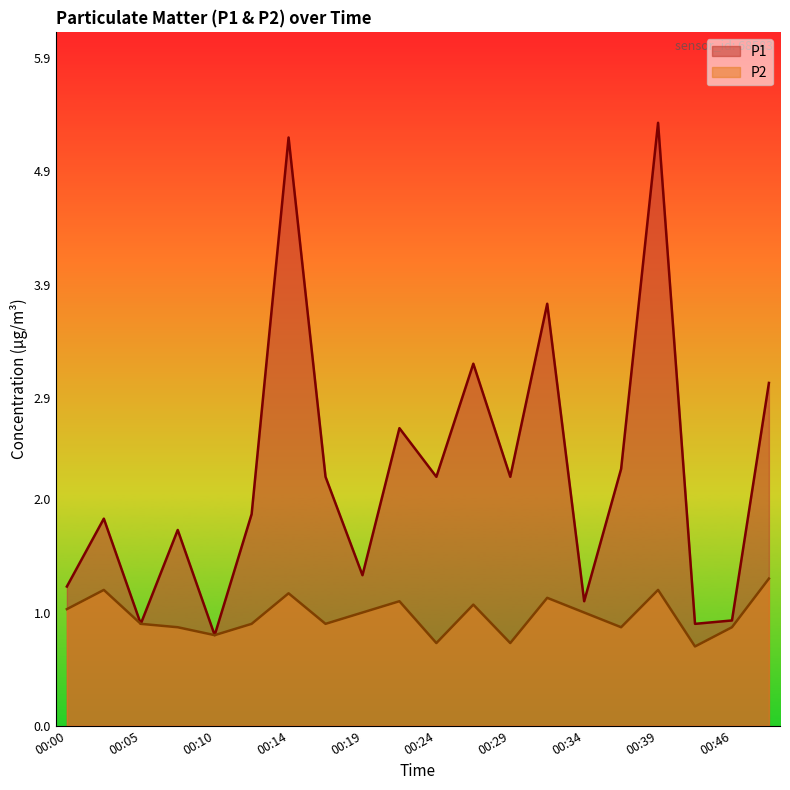

Which category has the lowest value across all series?

00:41